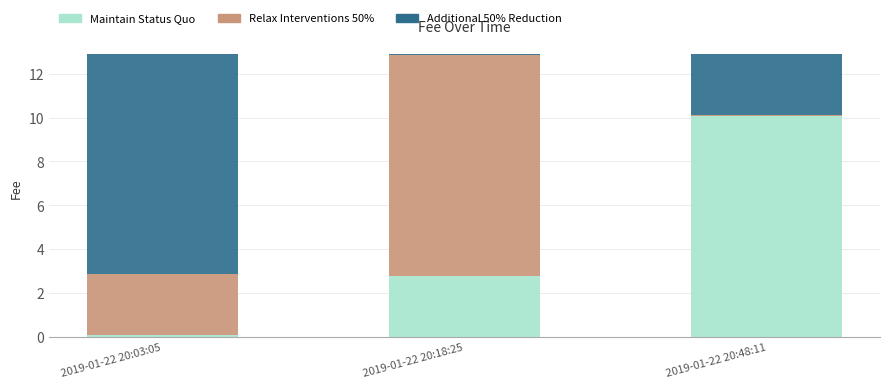

What is the difference between the second highest and minimum values in the Maintain Status Quo series?

2.7